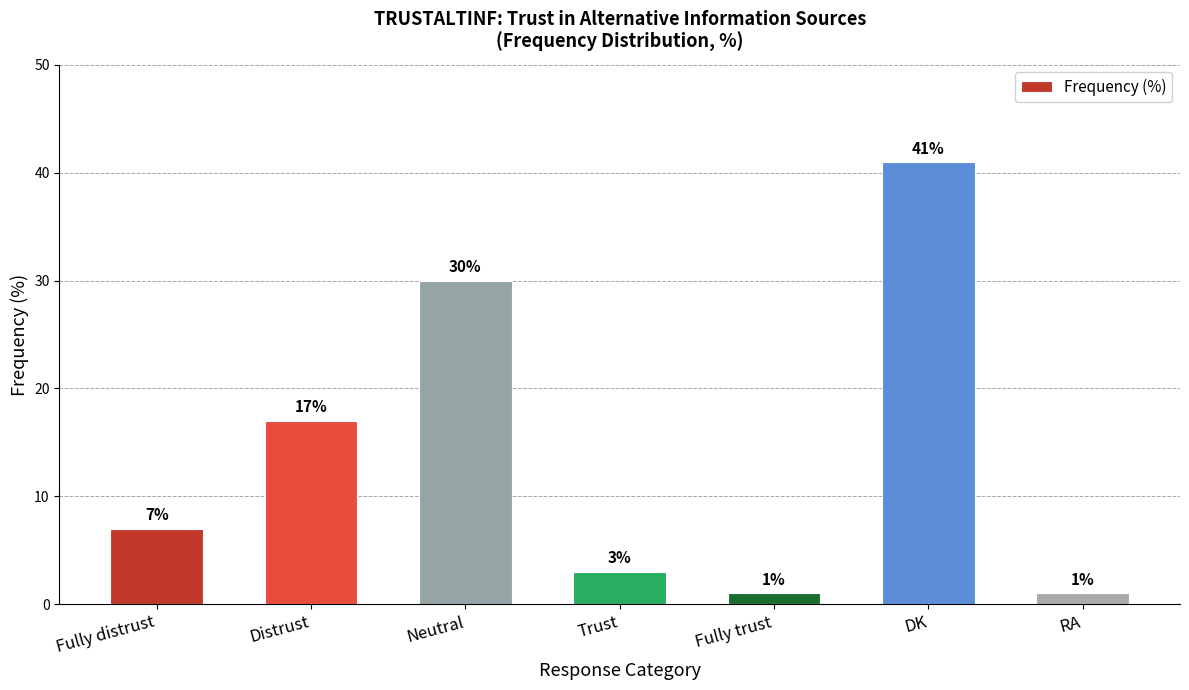

Between Fully distrust and Trust, which is larger?

Fully distrust